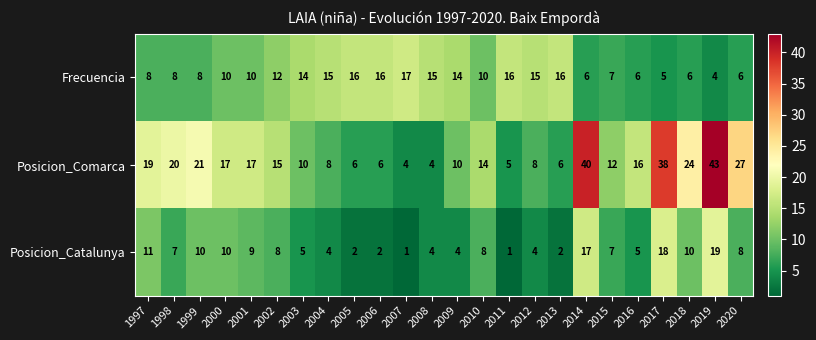

Which series has the largest total across all categories?

Posicion_Comarca